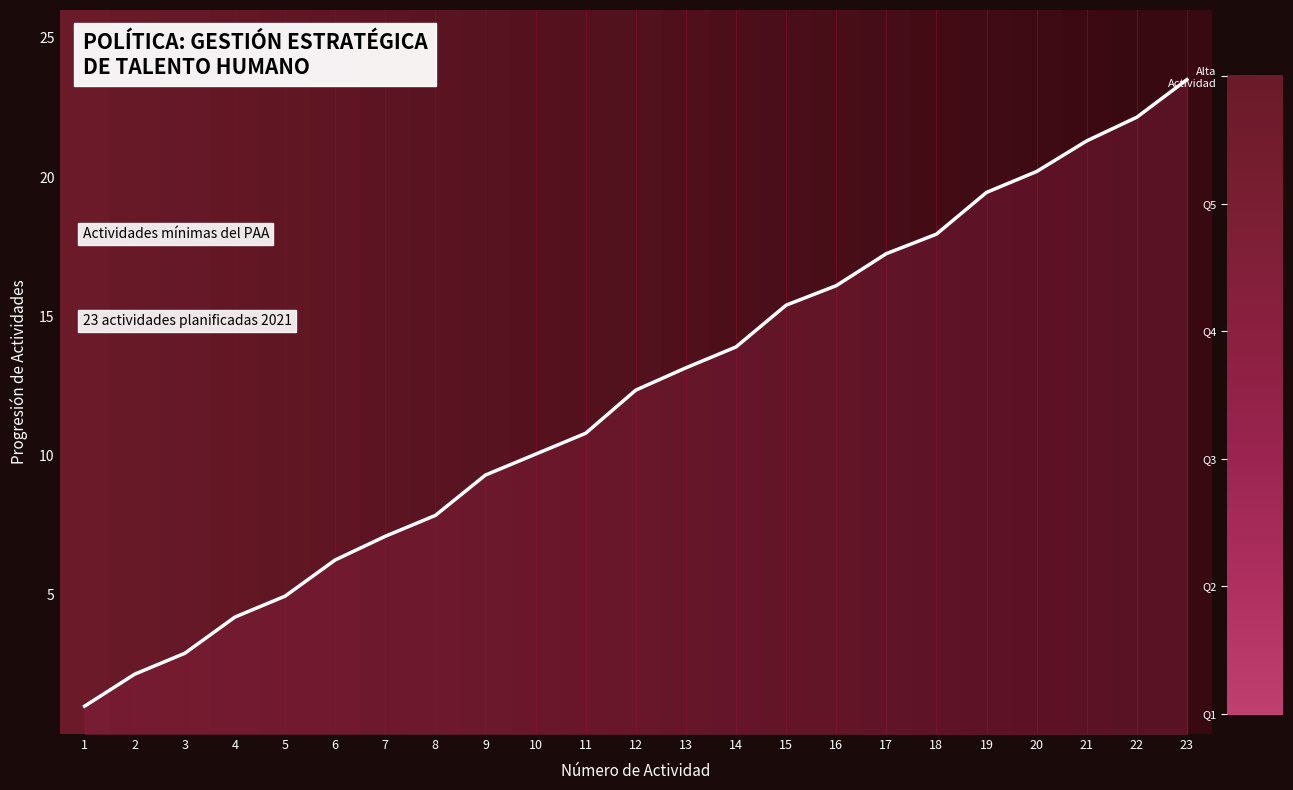

Rank the categories by value from highest to lowest.

23, 22, 21, 20, 19, 18, 17, 16, 15, 14, 13, 12, 11, 10, 9, 8, 7, 6, 5, 4, 3, 2, 1